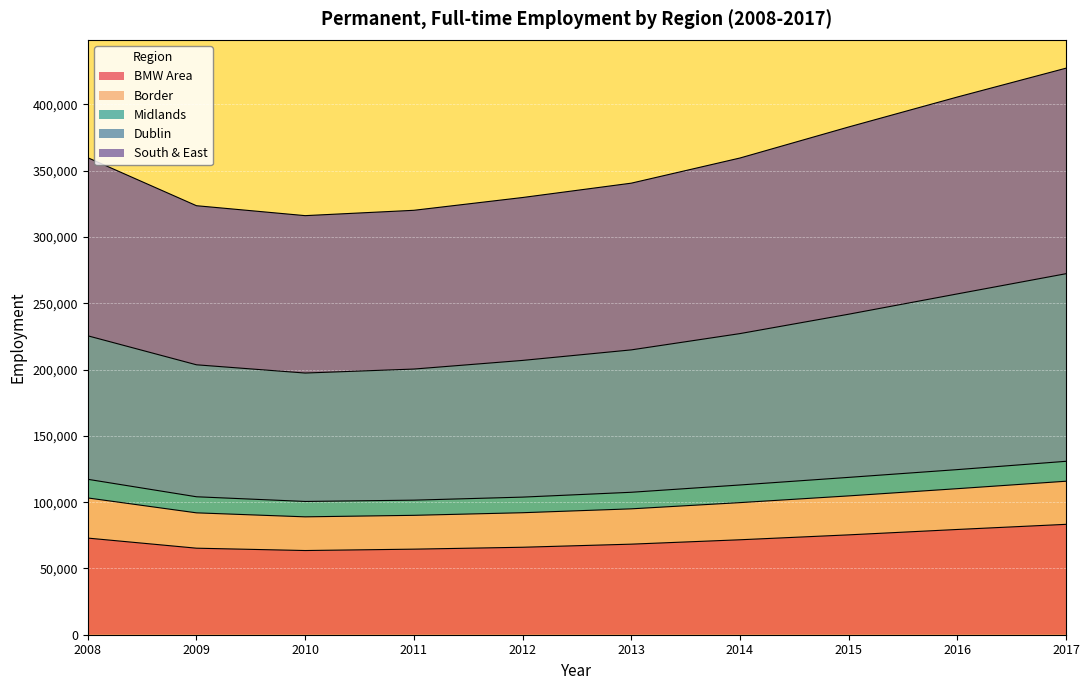

True or false: BMW Area has more than 0 points higher than both neighbors.

False